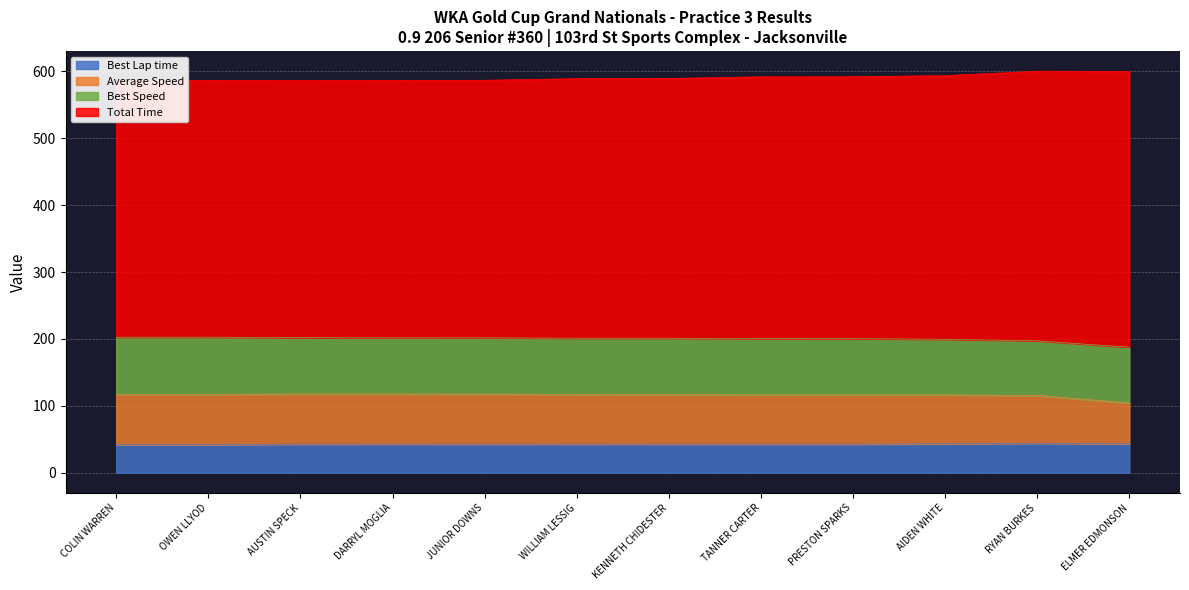

The Total Time series shows 384.9 at JUNIOR DOWNS. True or false?

True